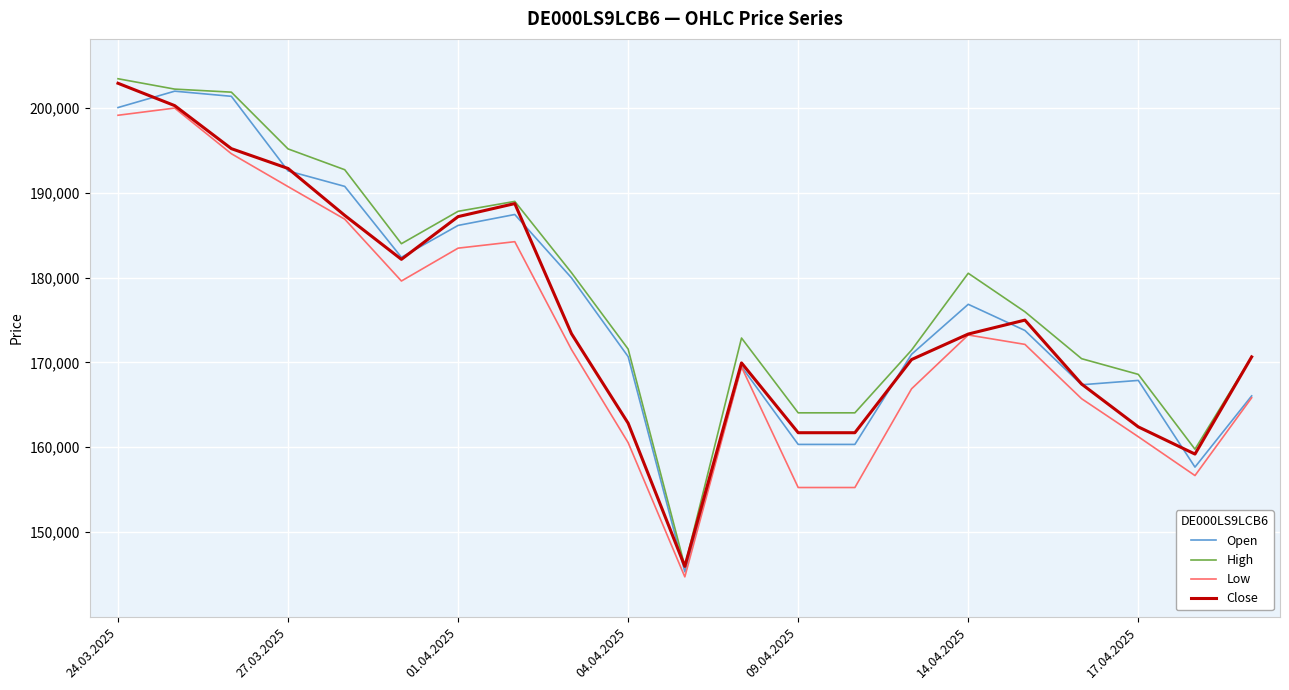

How many distinct data groups are displayed?

4